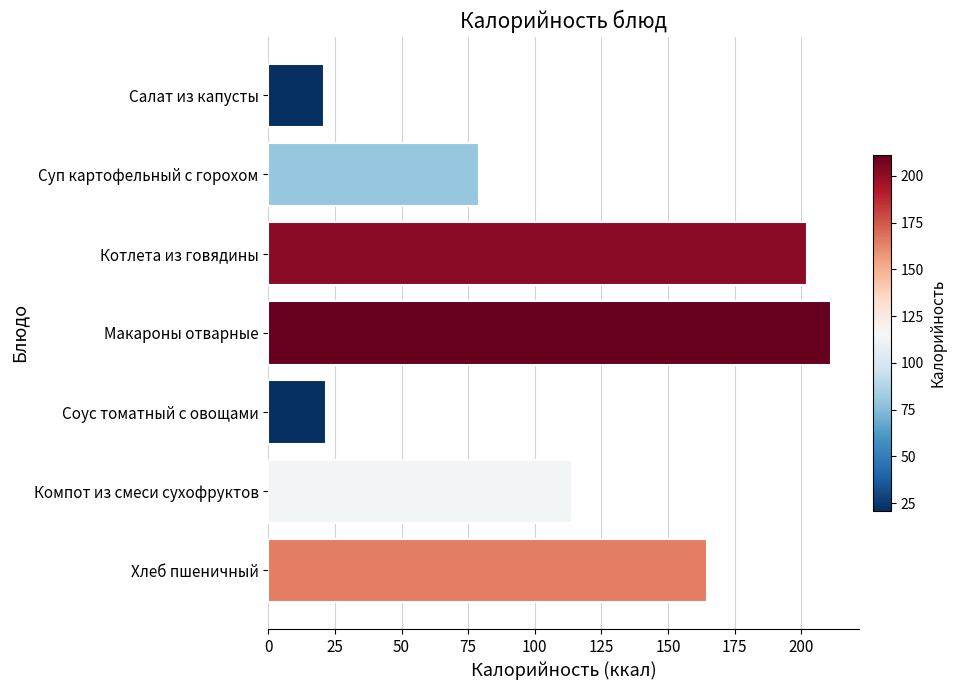

What is the sum of all values?

813.2